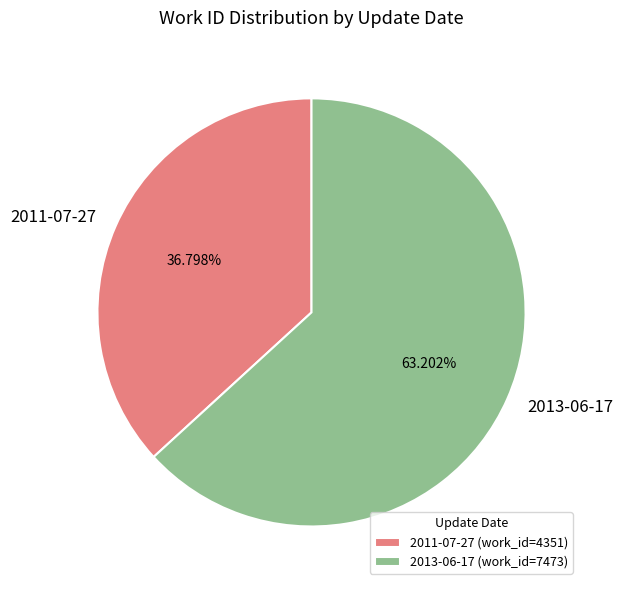

Combined, do 2011-07-27 and 2013-06-17 account for over 50%?

Yes